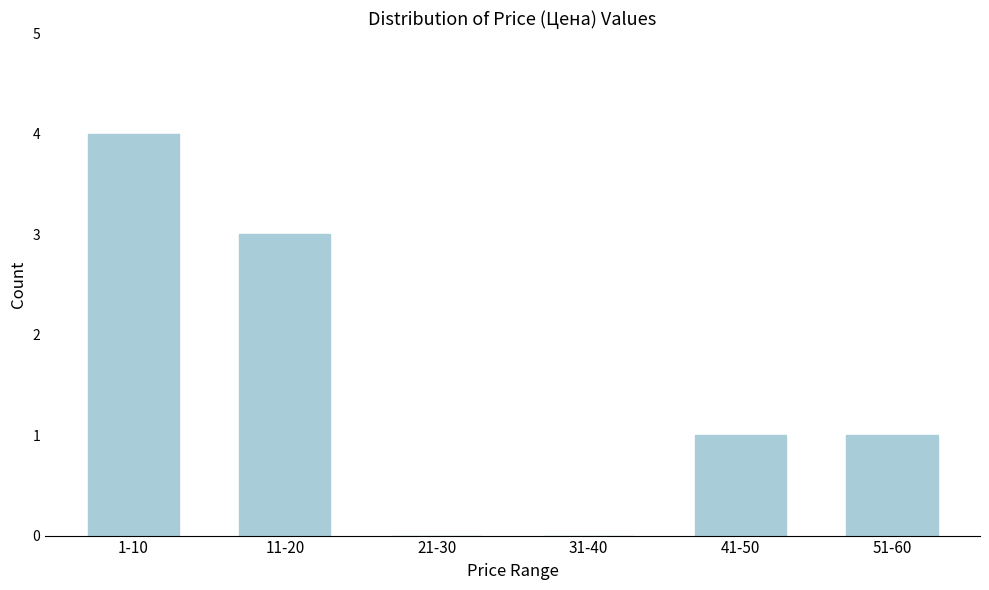

Reading left to right, what are all the values shown in this chart?

1-10=4	11-20=3	21-30=0	31-40=0	41-50=1	51-60=1